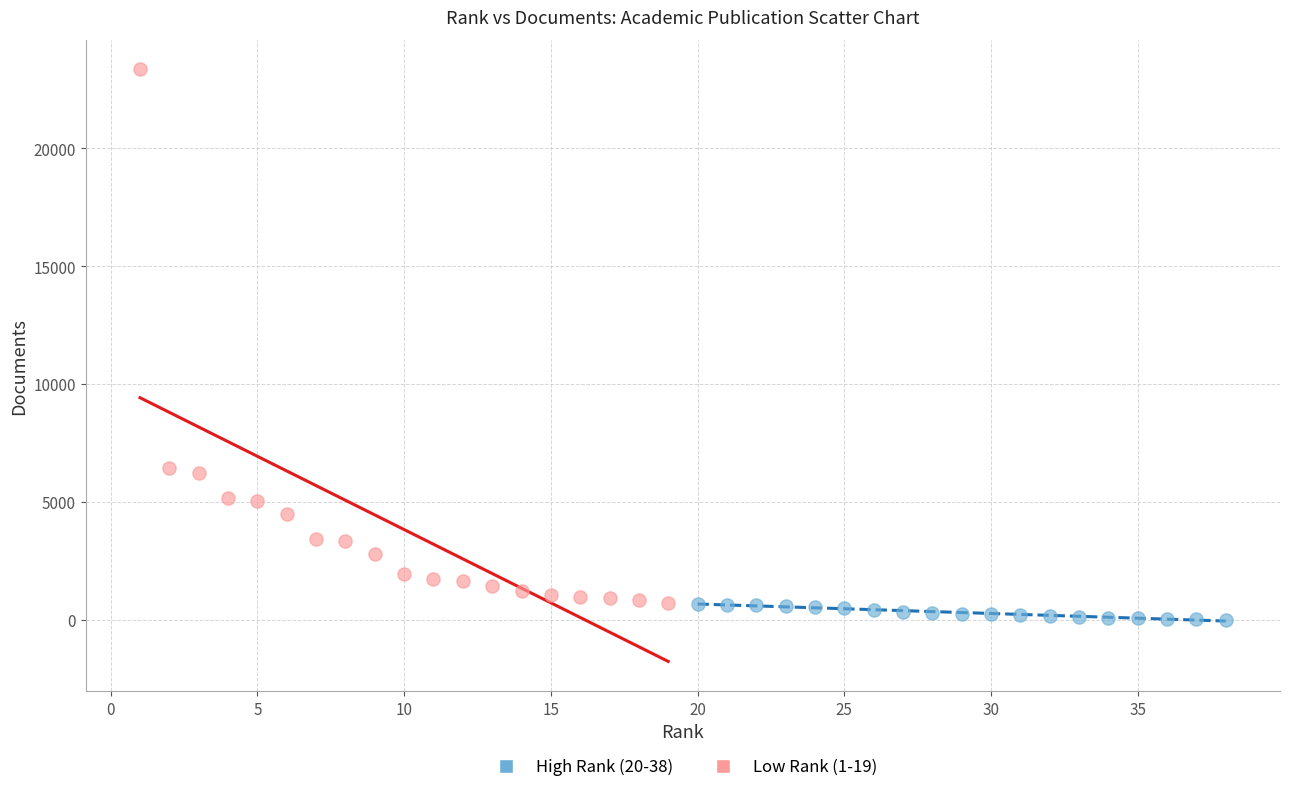

Which series has the widest spread of Y values?

Low Rank (1-19)